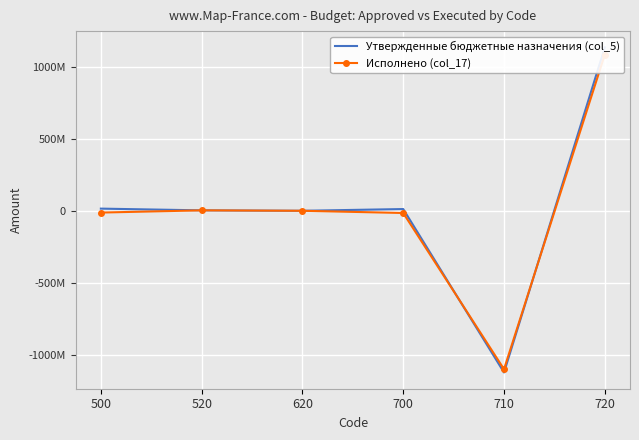

What is the sum of the Утвержденные бюджетные назначения (col_5) values at 620 and 720?

1134336775.0